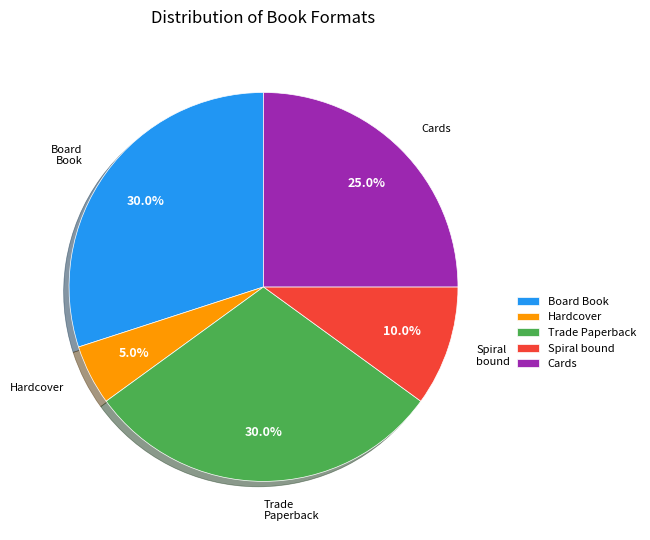

Is there any slice that represents more than half of the pie?

No